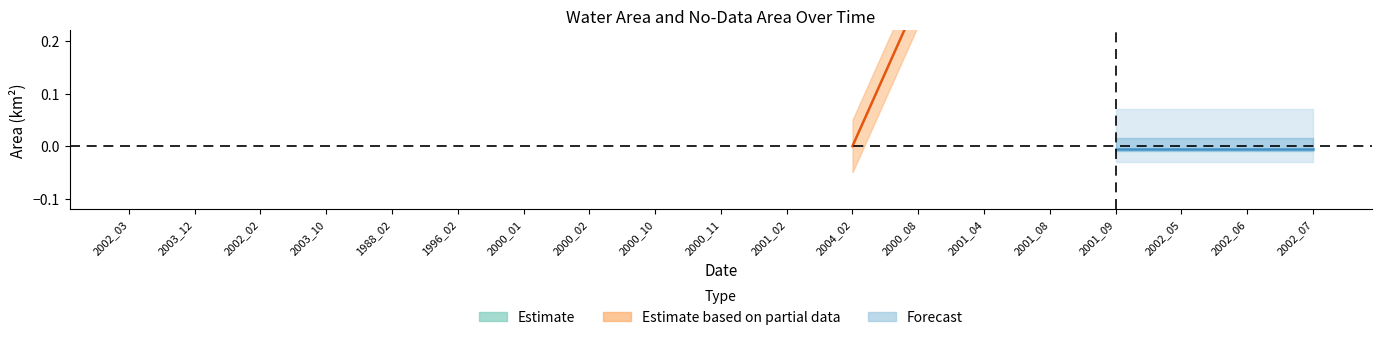

What is the difference between the maximum and second lowest values in the origNoDataArea series?

0.3